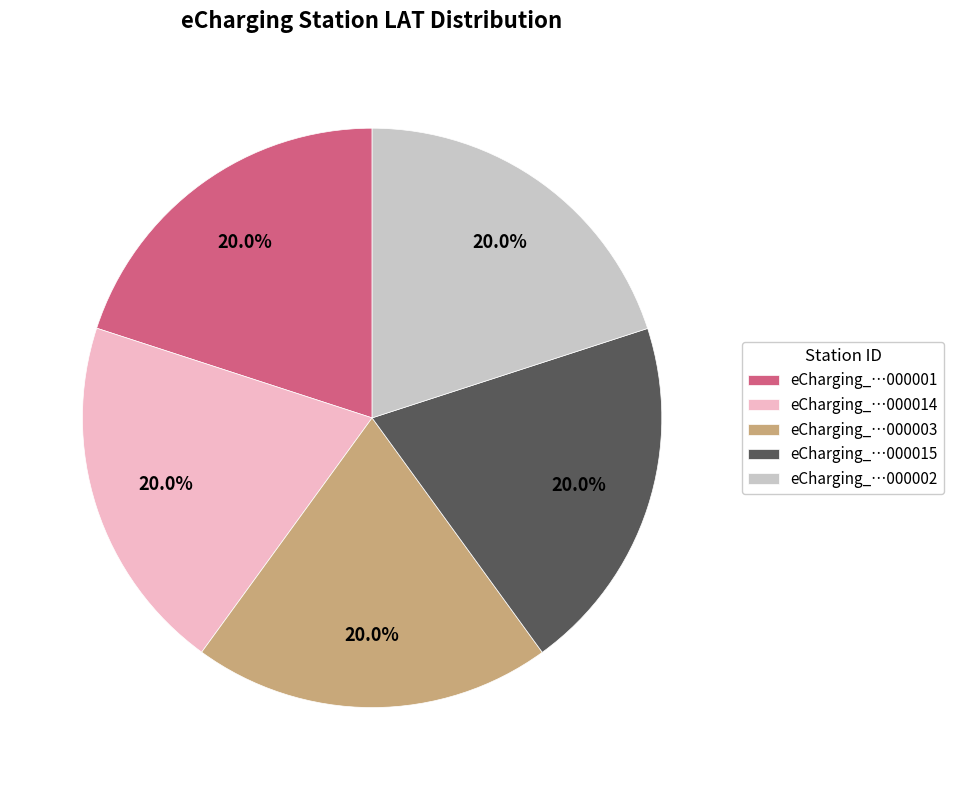

Does any single category account for the majority?

No